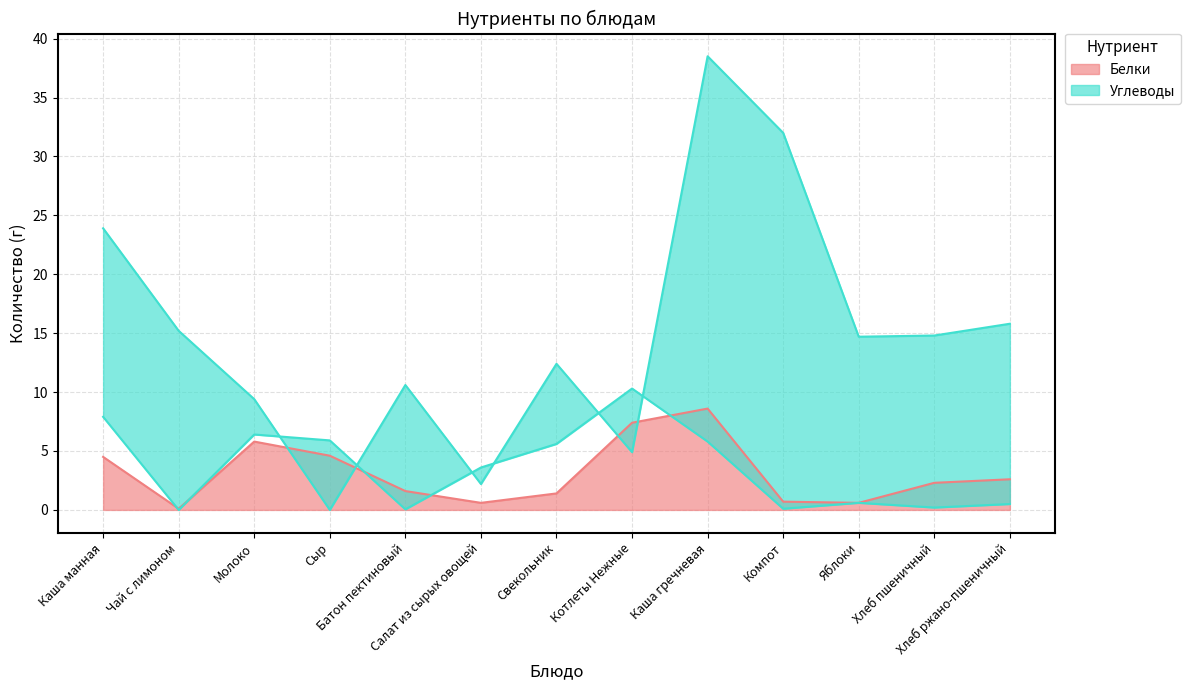

How many categories are shown in the chart?

13